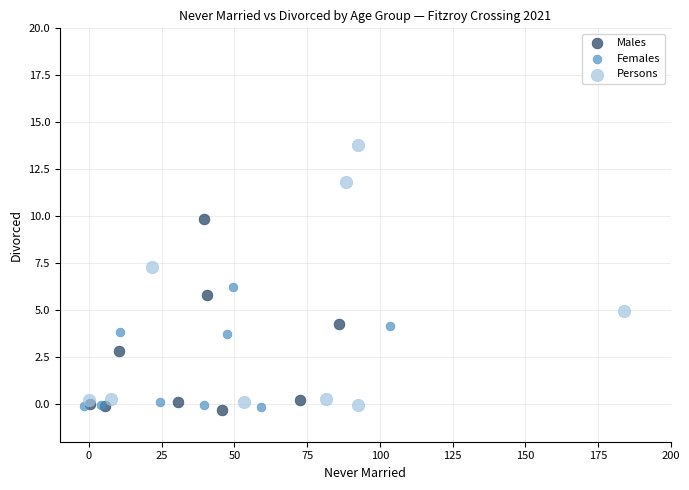

Which series reaches the maximum Y coordinate?

Persons